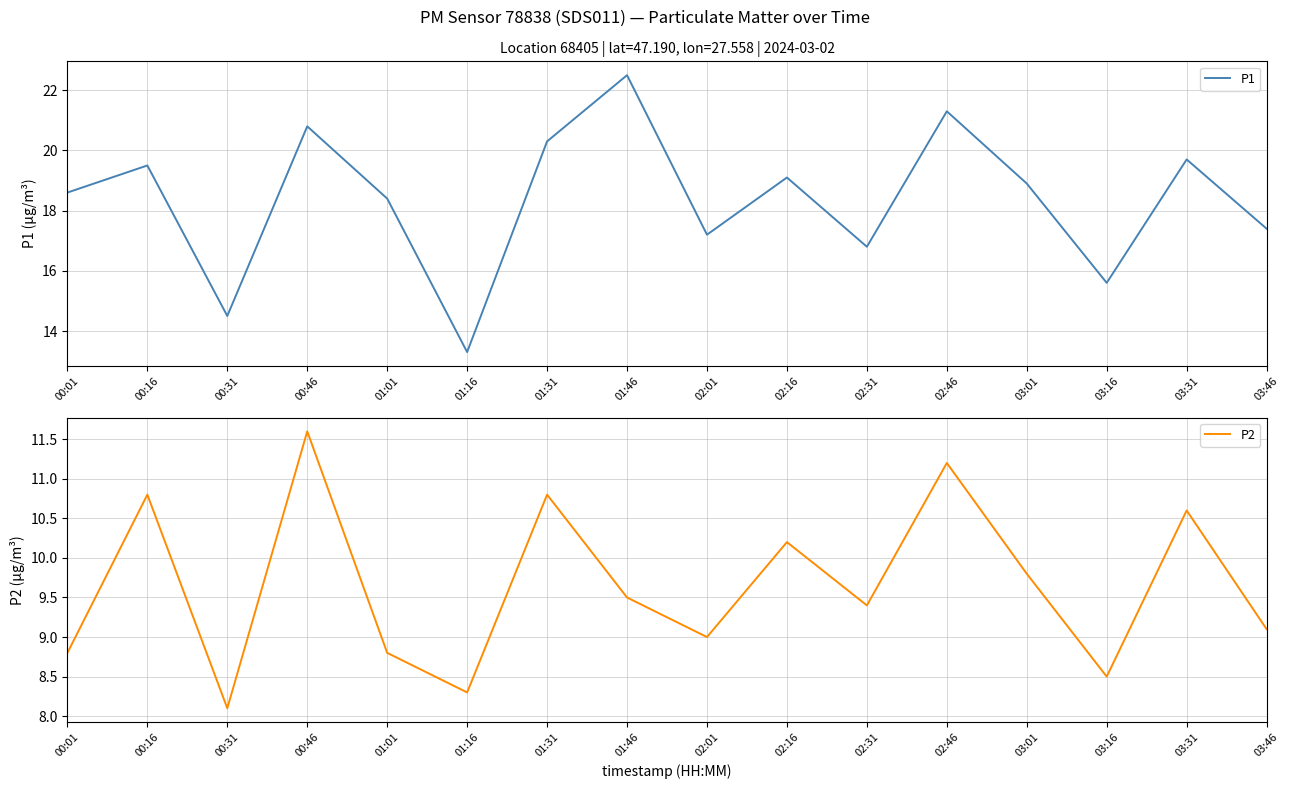

Rank the series by their maximum value, from lowest to highest.

P2, P1